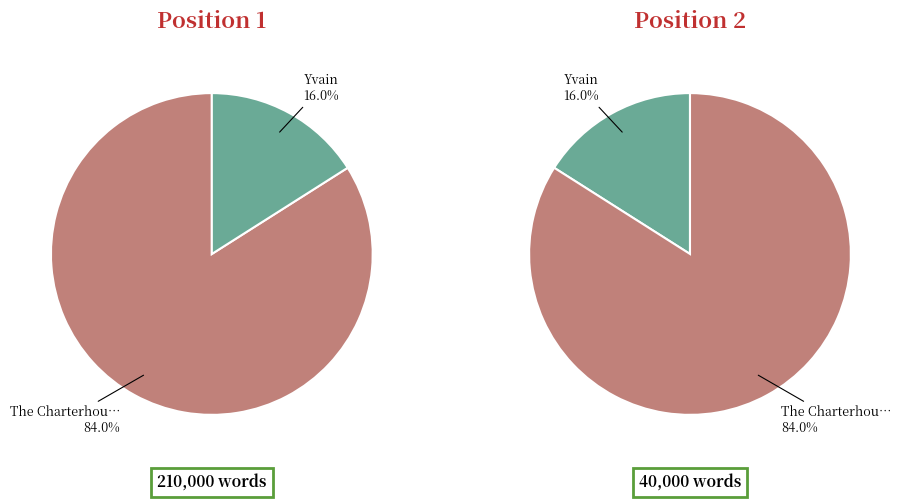

What is the largest slice in the pie chart?

The Charterhouse of Parma